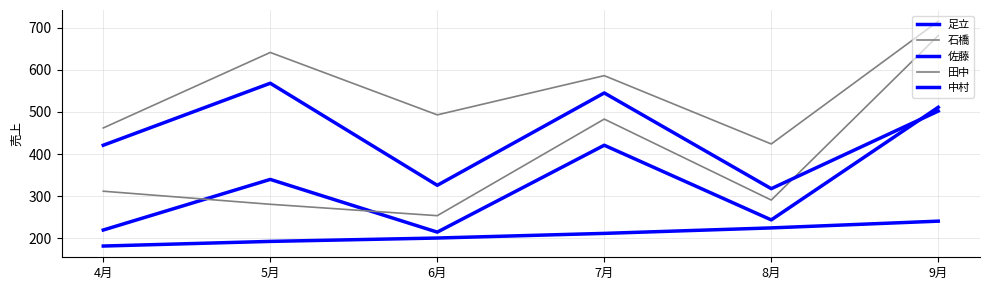

What is the label of the 1st point from the left?

4月